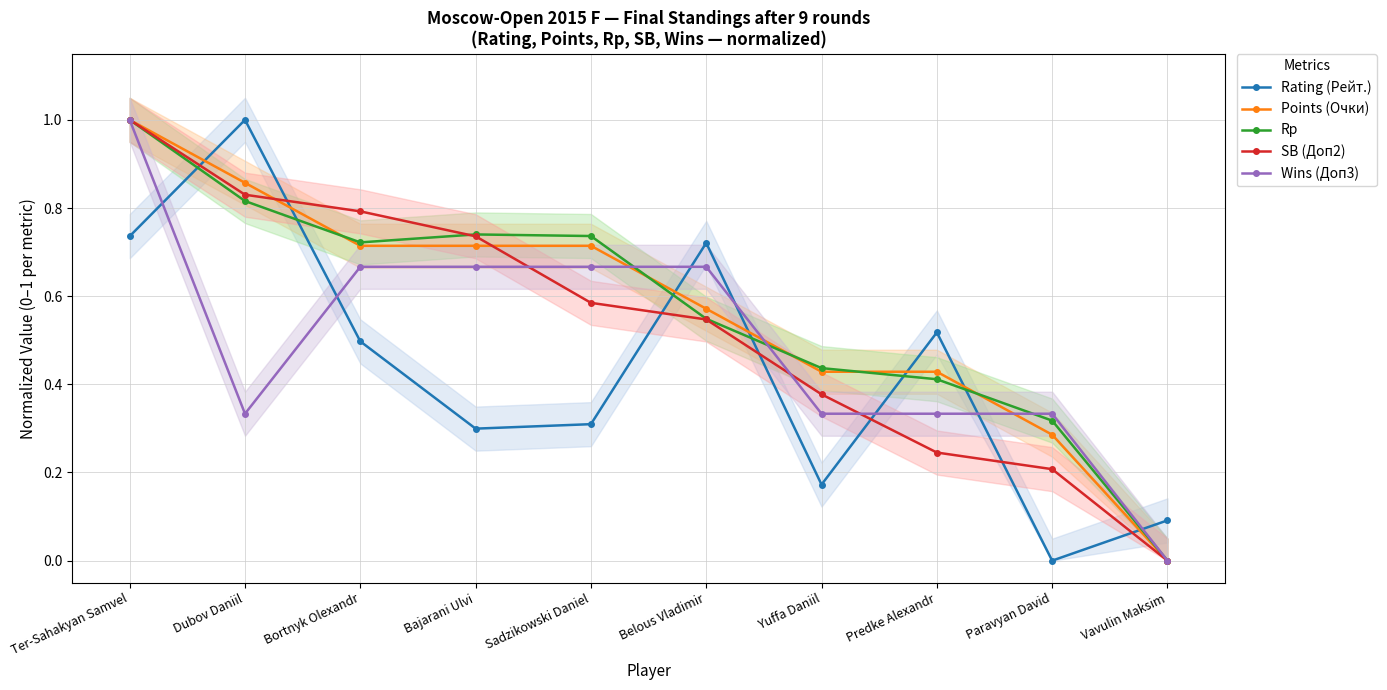

What is the value of the Points (Очки) point at the 6th from the left?

0.6